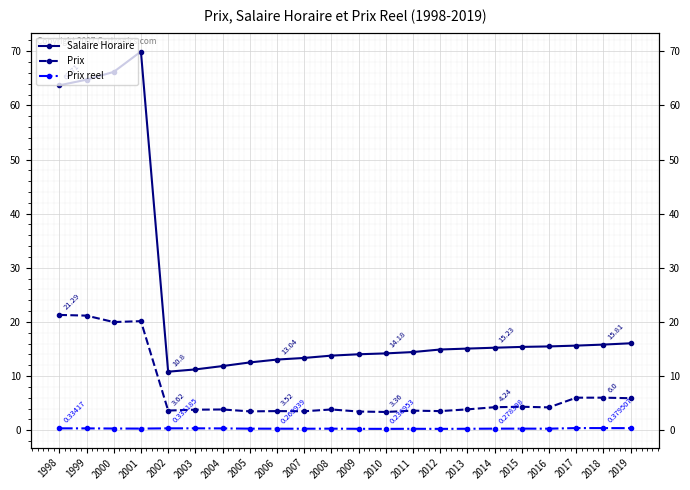

True or false: Salaire Horaire has a value of 88.8 at 2000.

False